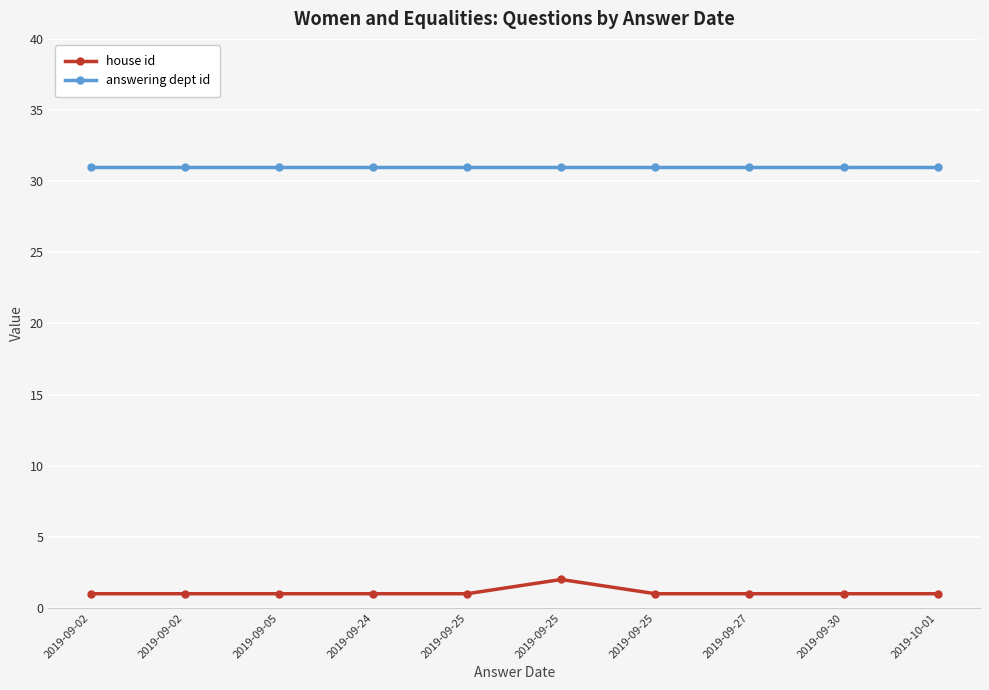

The value of answering dept id at 2019-09-25 is 31. True or false?

True